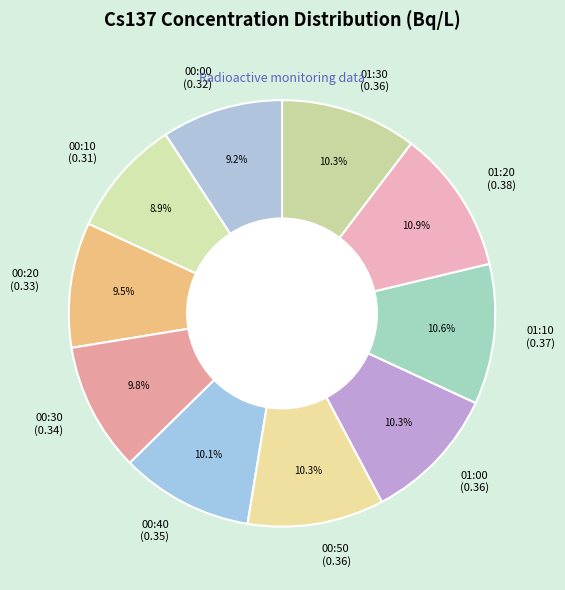

To the nearest percent, what portion does 00:10 represent?

9%